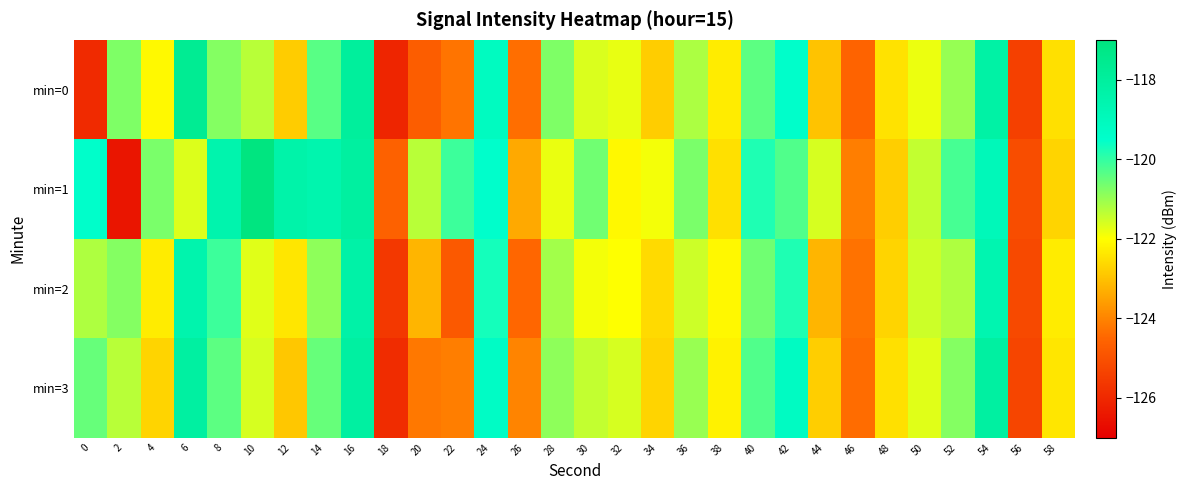

Reading right to left, list all the values displayed in this chart.

min=0: 58=-122.5	56=-125.4	54=-118.2	52=-121.0	50=-121.8	48=-122.5	46=-124.5	44=-123.0	42=-119.5	40=-120.4	38=-122.3	36=-121.2	34=-122.8	32=-121.8	30=-121.6	28=-120.7	26=-124.3	24=-119.1	22=-124.2	20=-124.7	18=-126.1	16=-118.0	14=-120.4	12=-122.8	10=-121.3	8=-120.8	6=-117.7	4=-122.1	2=-120.7	0=-126.0
min=1: 58=-122.7	56=-125.1	54=-118.9	52=-120.2	50=-121.4	48=-122.8	46=-124.1	44=-121.6	42=-120.3	40=-119.8	38=-122.5	36=-120.7	34=-121.9	32=-122.1	30=-120.6	28=-121.8	26=-123.4	24=-119.5	22=-120.1	20=-121.3	18=-124.6	16=-118.1	14=-118.6	12=-118.4	10=-117.0	8=-118.5	6=-121.7	4=-120.7	2=-126.5	0=-119.5
min=2: 58=-122.3	56=-125.2	54=-118.6	52=-121.2	50=-121.5	48=-122.7	46=-124.3	44=-123.2	42=-119.8	40=-120.6	38=-122.1	36=-121.5	34=-122.6	32=-122.0	30=-121.9	28=-121.1	26=-124.5	24=-119.7	22=-124.8	20=-123.2	18=-125.6	16=-118.3	14=-120.9	12=-122.4	10=-121.7	8=-120.1	6=-118.5	4=-122.3	2=-120.8	0=-121.2
min=3: 58=-122.4	56=-125.3	54=-118.1	52=-120.8	50=-121.7	48=-122.5	46=-124.4	44=-122.8	42=-119.2	40=-120.3	38=-122.2	36=-121.0	34=-122.7	32=-121.6	30=-121.4	28=-120.9	26=-124.0	24=-119.3	22=-124.1	20=-124.2	18=-125.9	16=-118.1	14=-120.5	12=-122.9	10=-121.6	8=-120.4	6=-118.1	4=-122.7	2=-121.3	0=-120.5